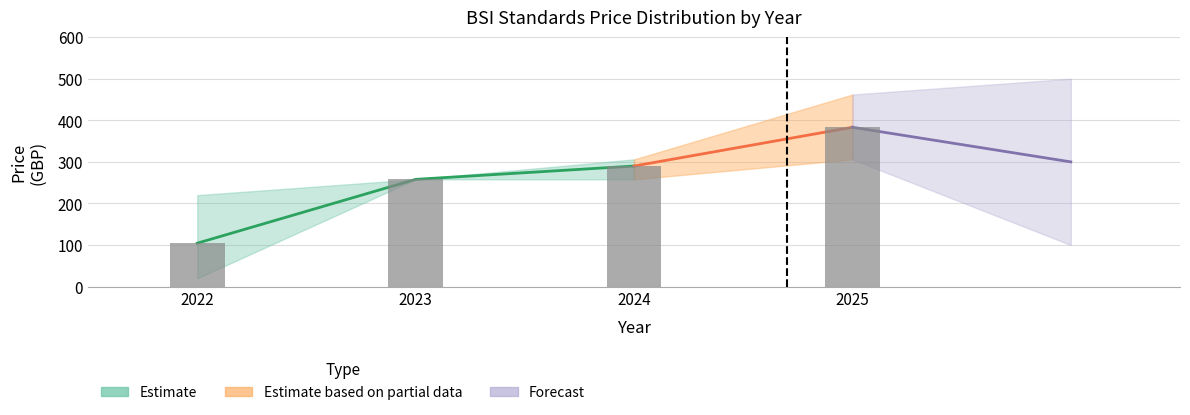

At which category does the chart reach its peak across all series?

2025